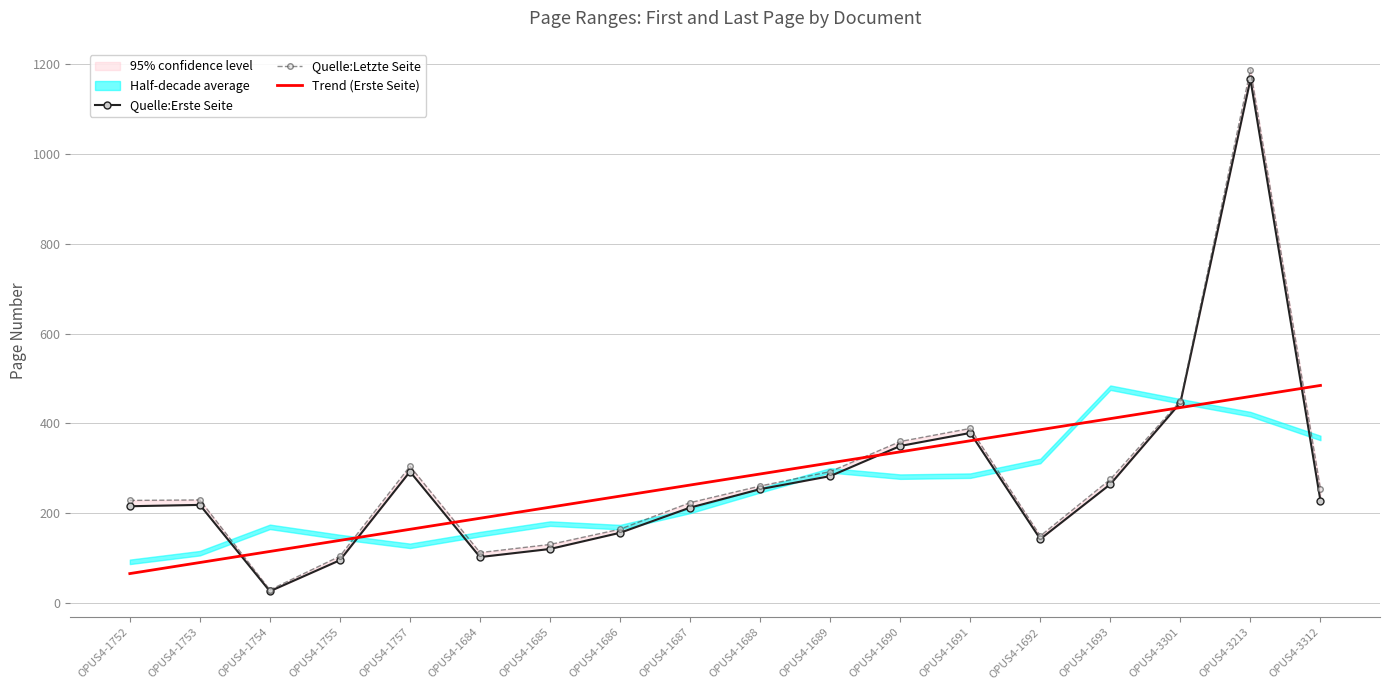

What is the minimum value shown in the chart?

27.0